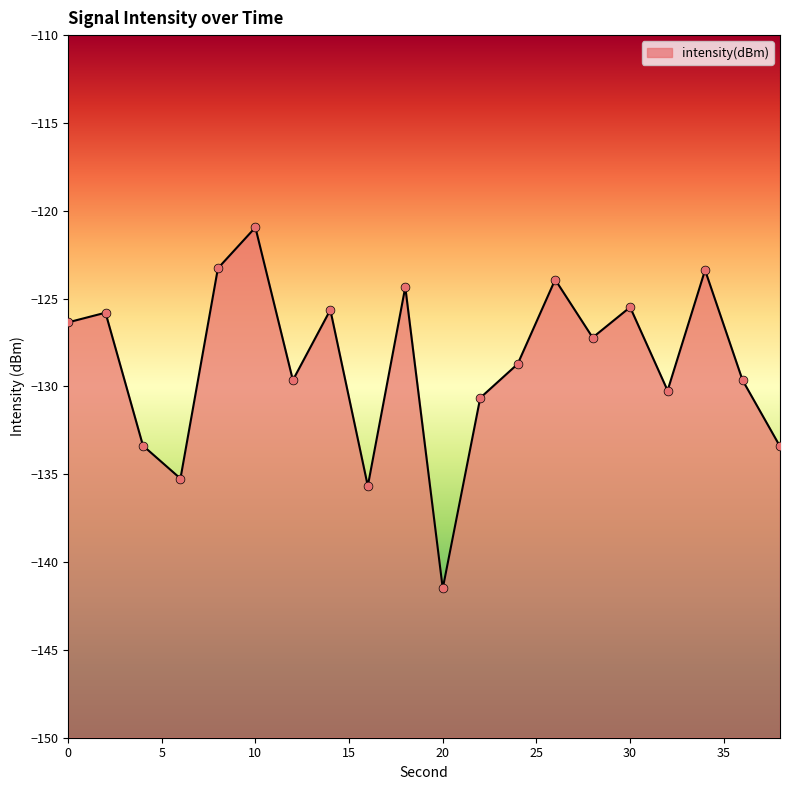

What is the change in value from 26 to 34?

+0.5